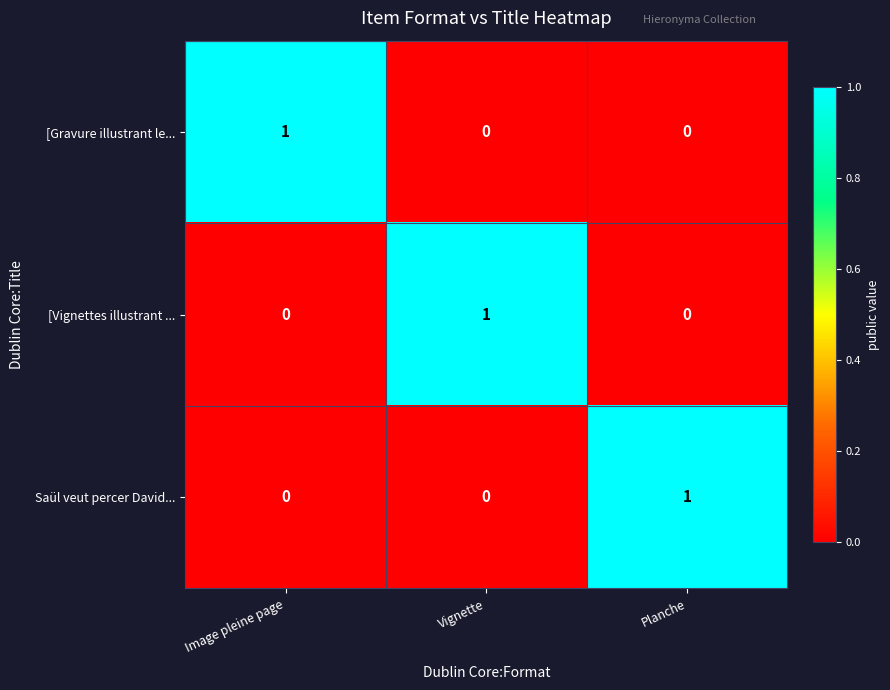

The [Gravure illustrant le... series shows 1 at Image pleine page. True or false?

True